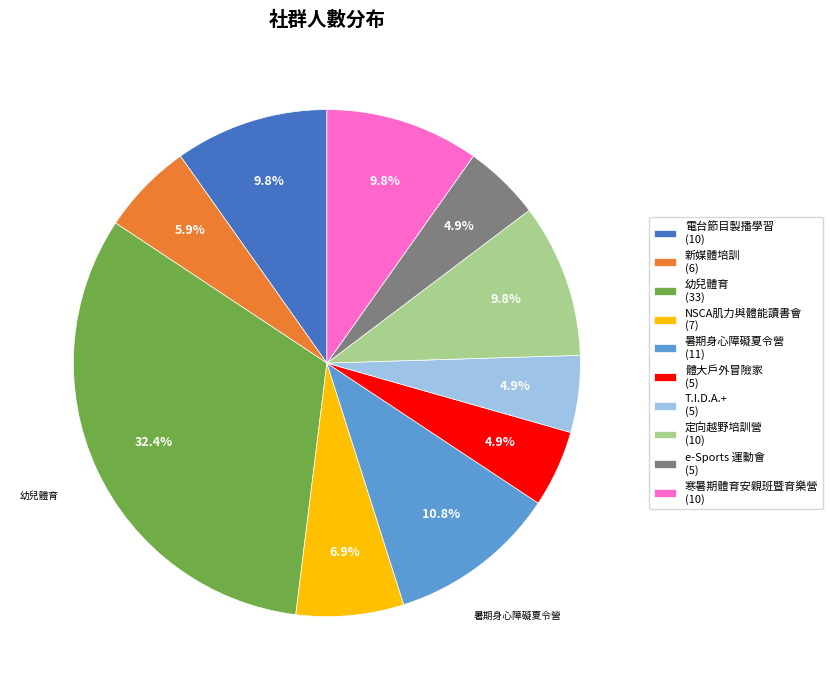

To the nearest percent, what percentage of the pie is e-Sports 運動會?

5%